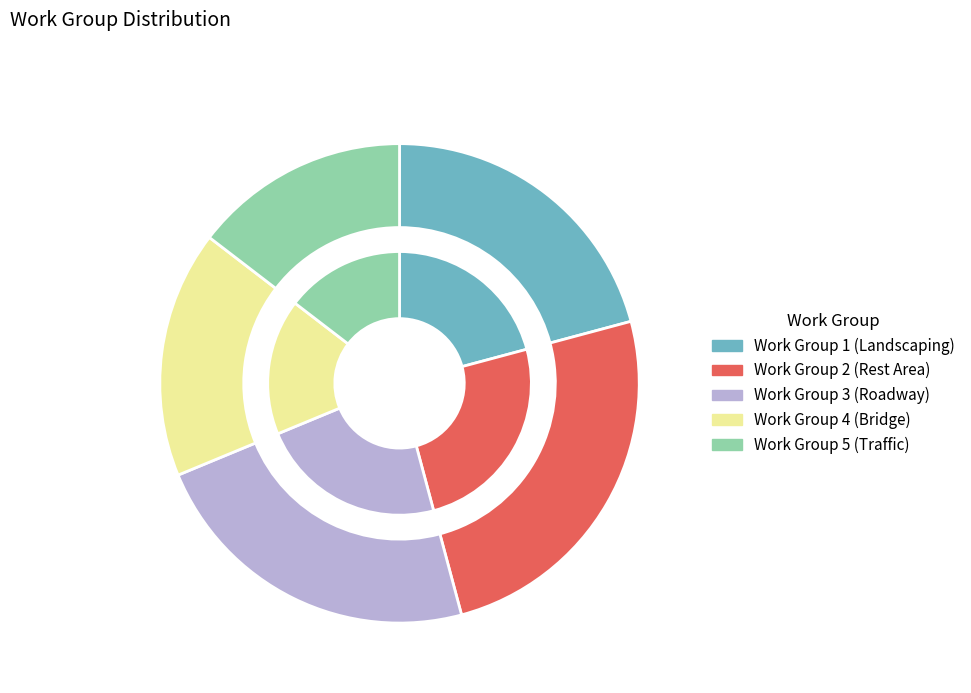

Is the sum of Work Group 4 (Bridge) and Work Group 5 (Traffic) greater than half?

No